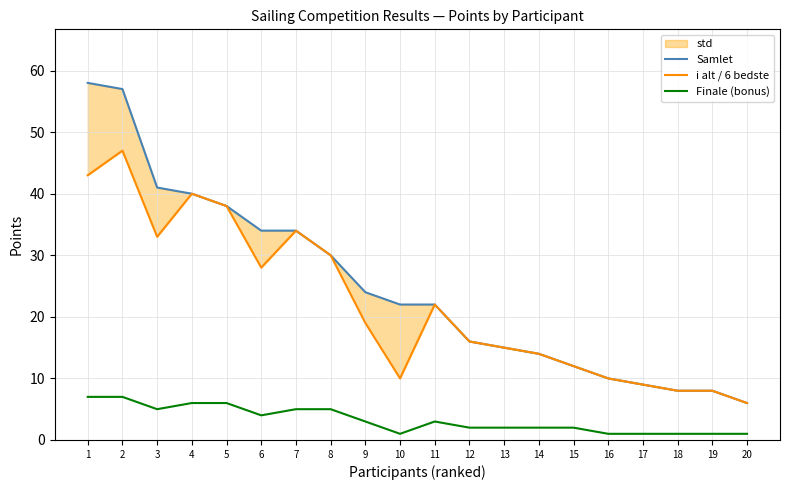

What is the difference between the Finale (bonus) values at 5 and 10?

5